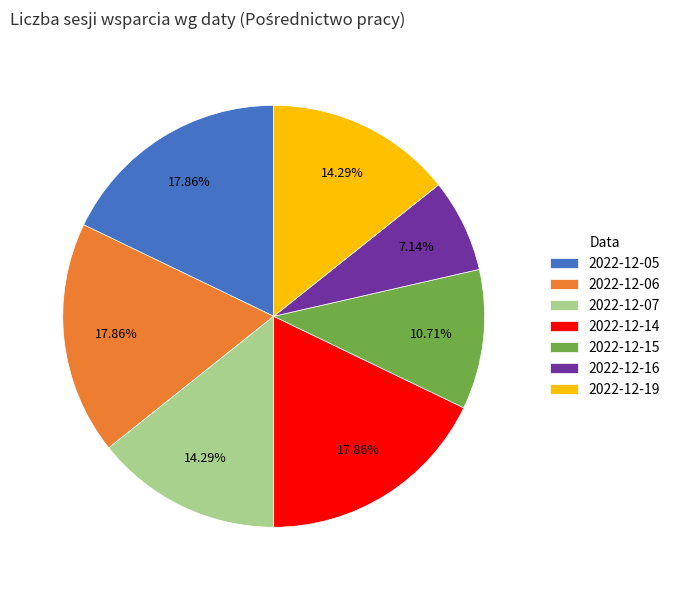

Which slice is the smallest?

2022-12-16